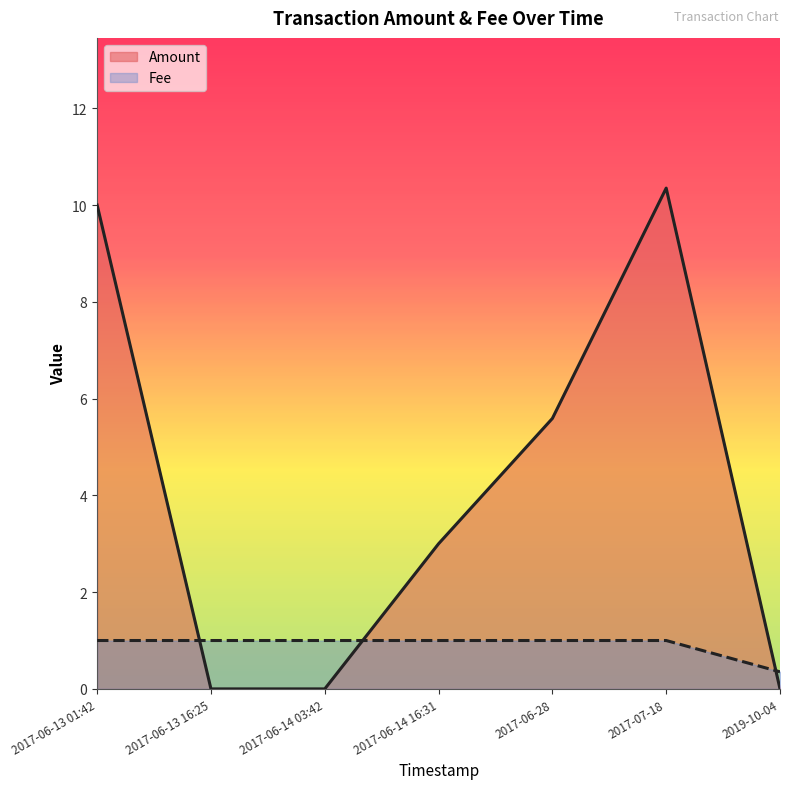

How many data points in Amount are above 3?

3